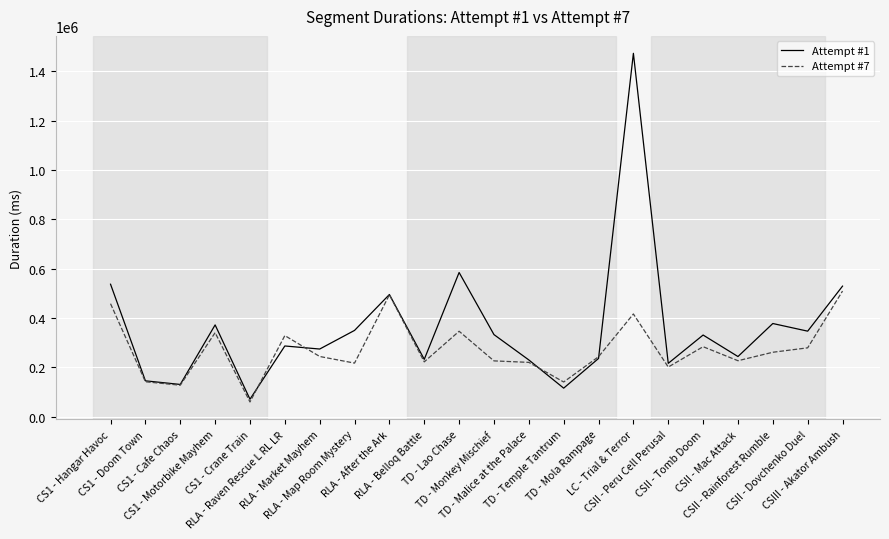

Which category has the highest value in the Attempt #1 series?

LC - Trial & Terror